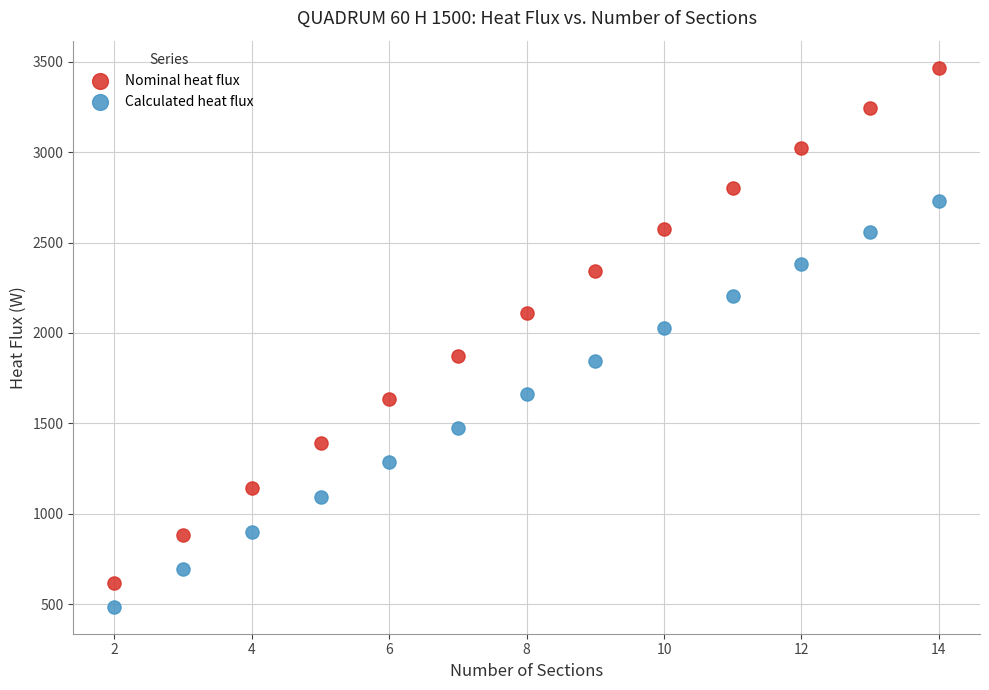

Which series reaches the maximum Y coordinate?

Nominal heat flux